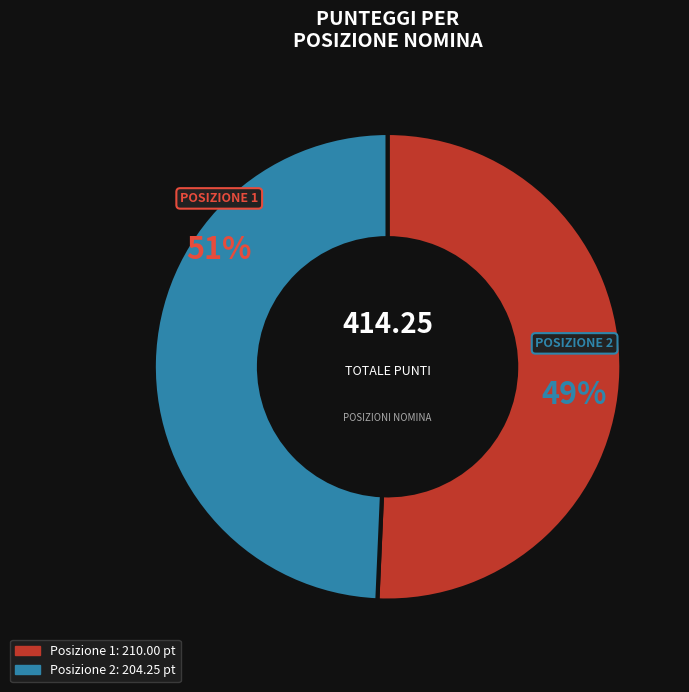

To the nearest percent, what is the combined percentage of 1 and 2?

100%